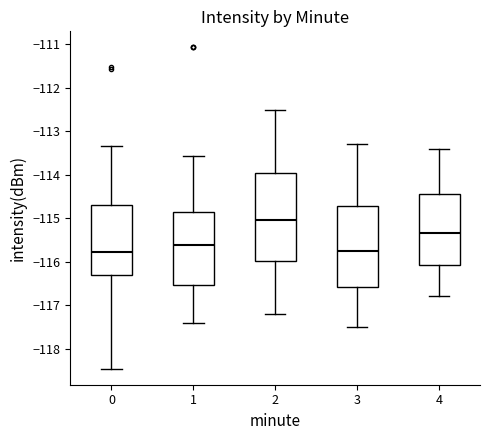

Comparing the boxes themselves (not the whiskers), which one is the tallest?

2